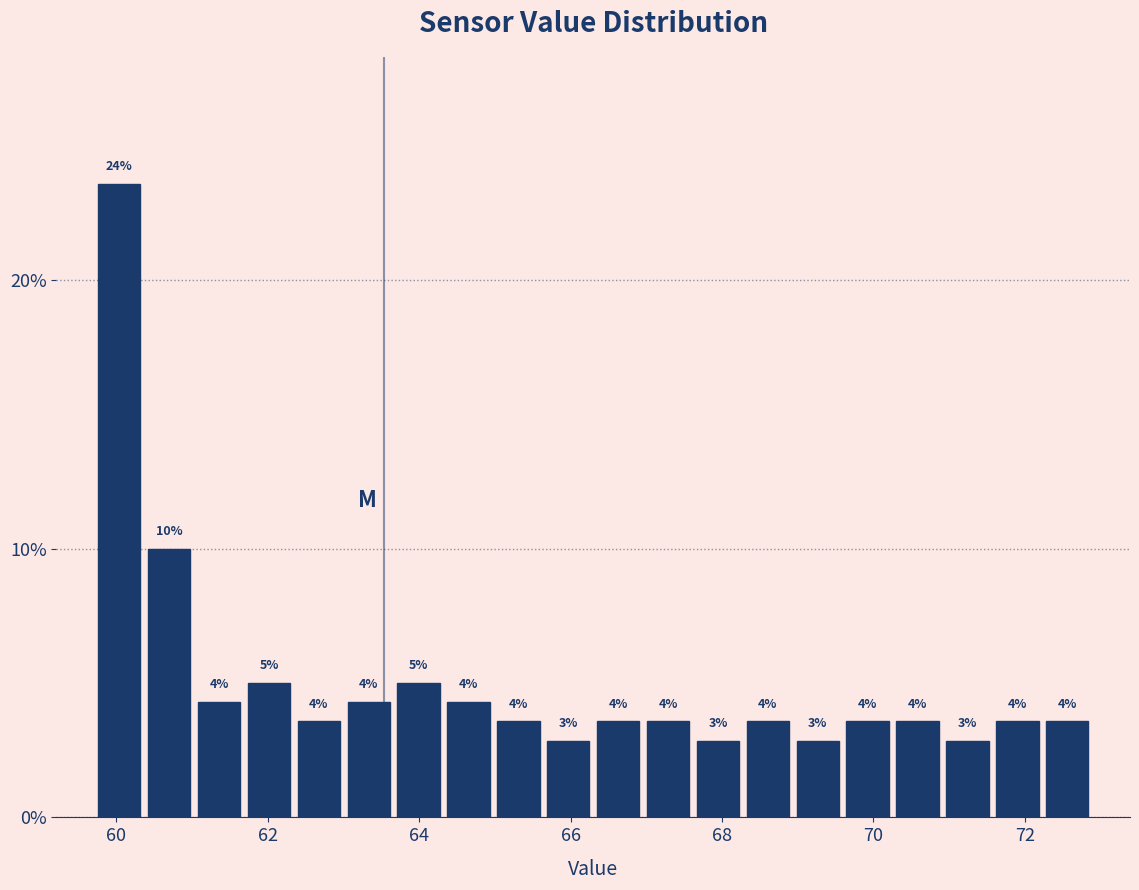

Around what value on the x-axis is the tallest bar? Give the approximate position of its centre, as read against the axis.

60.0